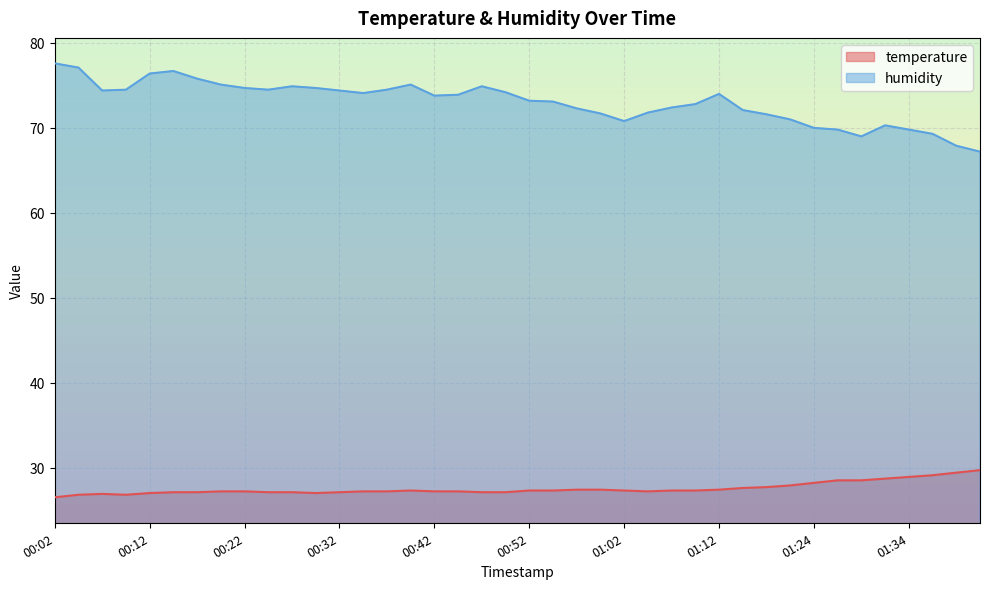

What is the value of the temperature point at the 12th from the left?

27.0